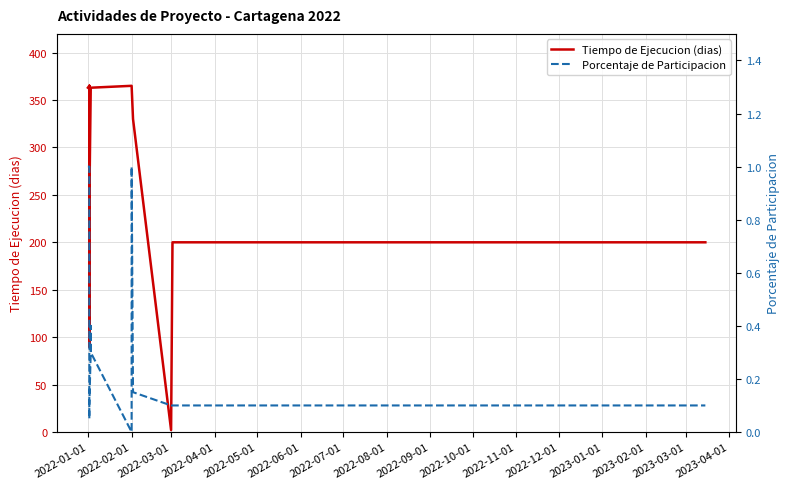

How many lines are shown in the chart?

2